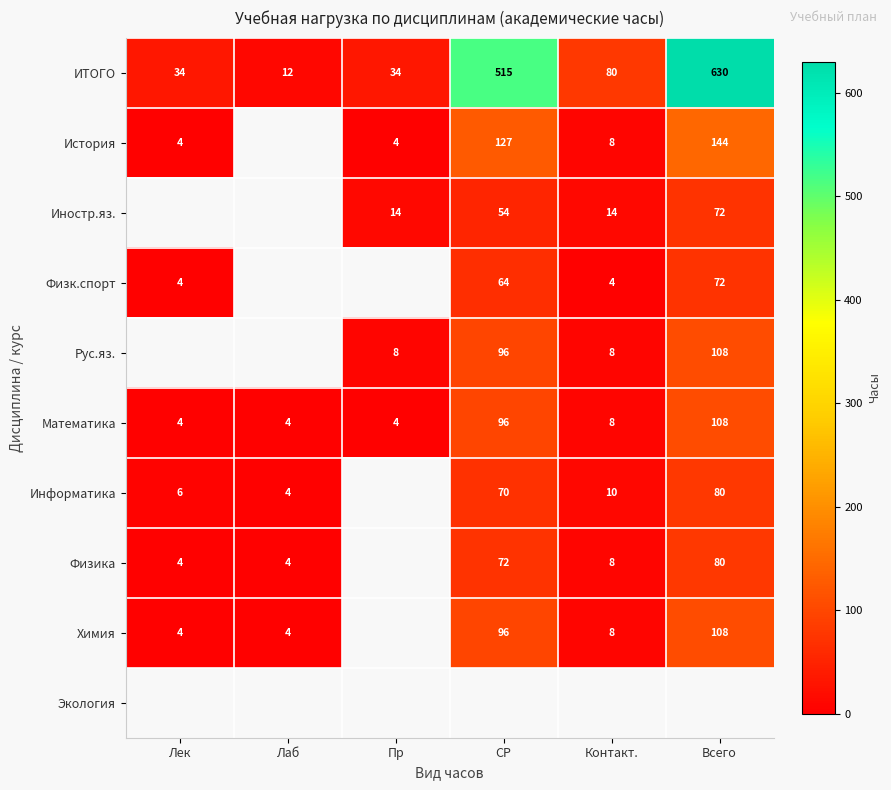

Where is ИТОГО nearest to the value 321?

СР